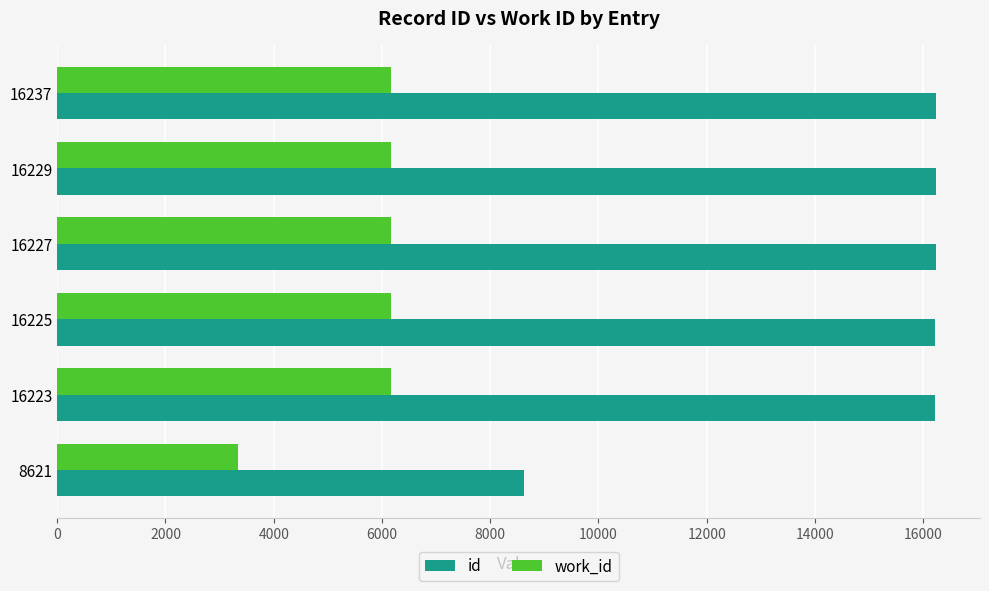

Is it true that id equals 16237 at 16237?

True